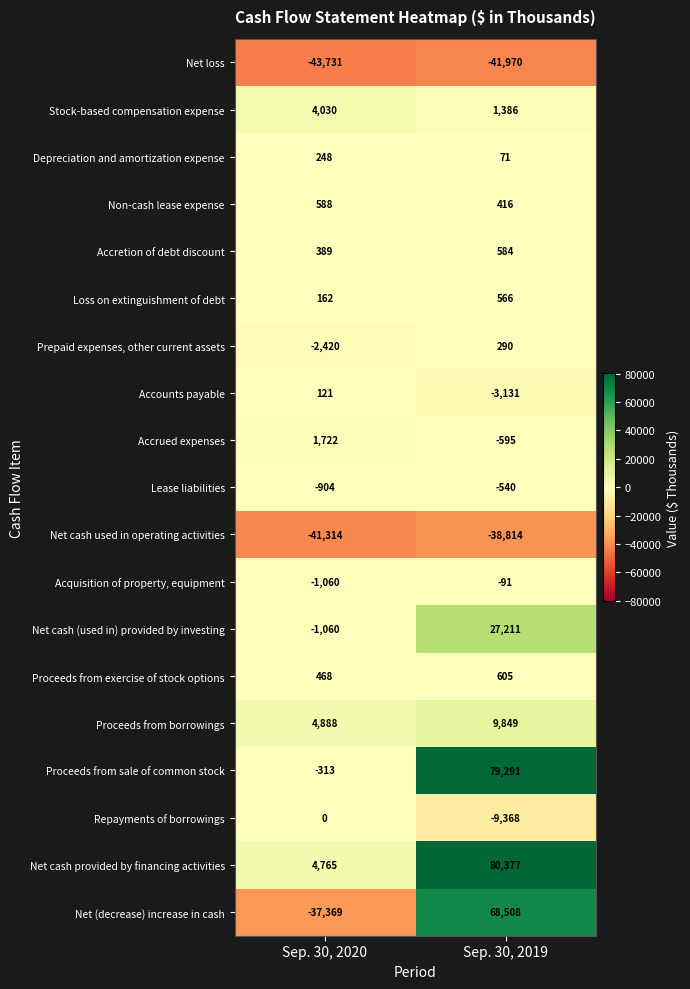

What is the spread (max minus min) of values at Sep. 30, 2020?

48619